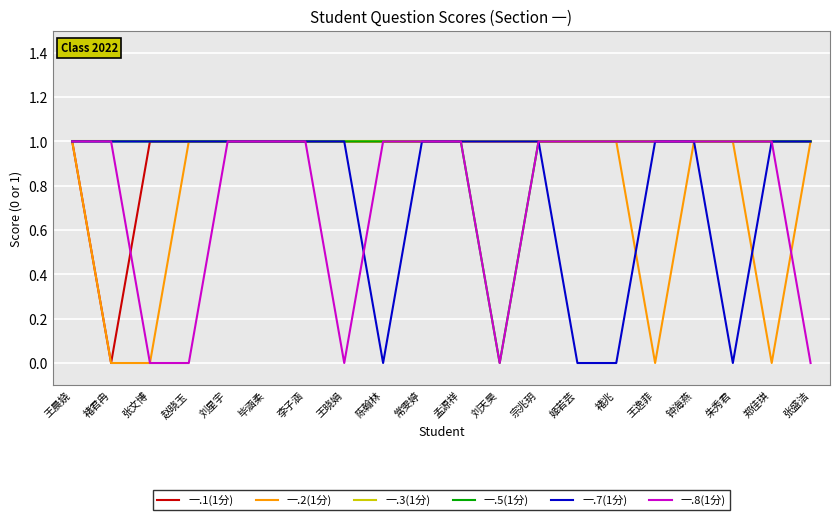

How many lines are shown in the chart?

6